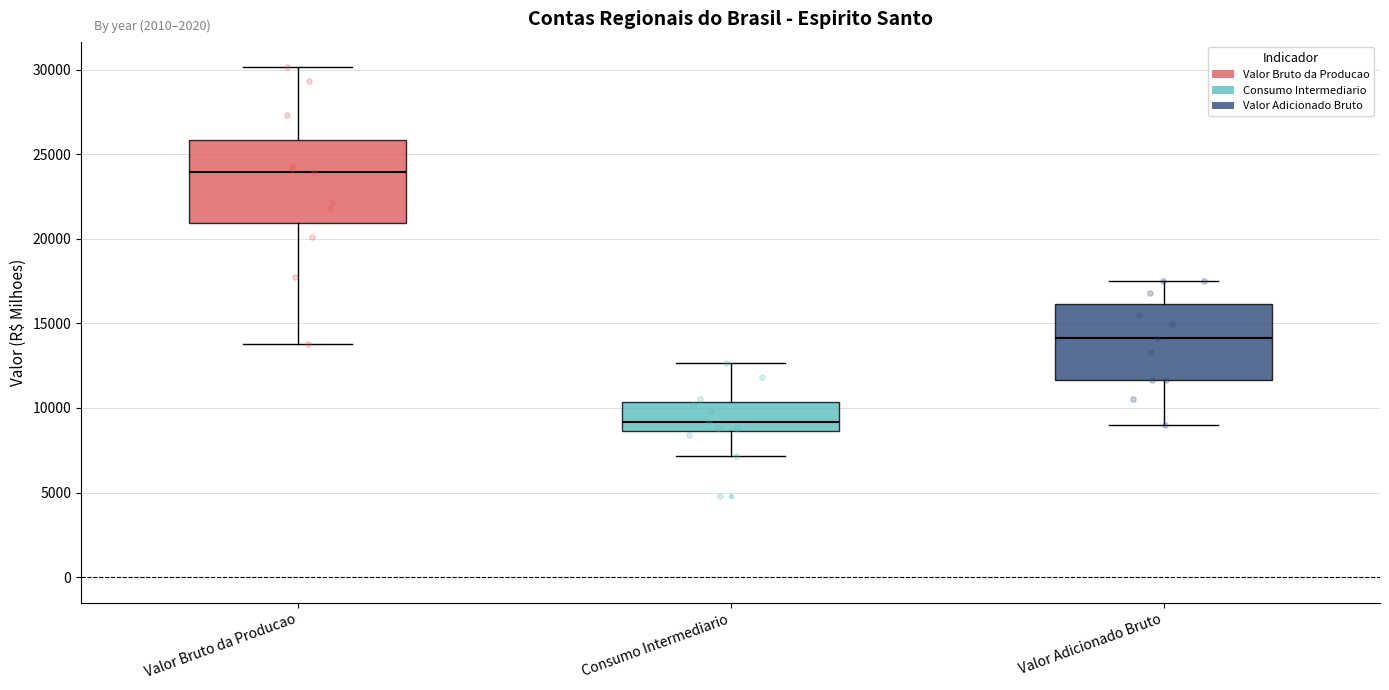

Reading left to right, transcribe this box plot: for each box, give where its median line is, the range the box spans, and where its two whiskers end, as read against the y-axis. The values are not printed on the chart, so give them approximately, as read against the axis.

Valor Bruto da Producao: median 24000, box 21000 to 26000, whiskers 14000 to 30000
Consumo Intermediario: median 9000, box 8500 to 10500, whiskers 7000 to 12500
Valor Adicionado Bruto: median 14000, box 11500 to 16000, whiskers 9000 to 17500